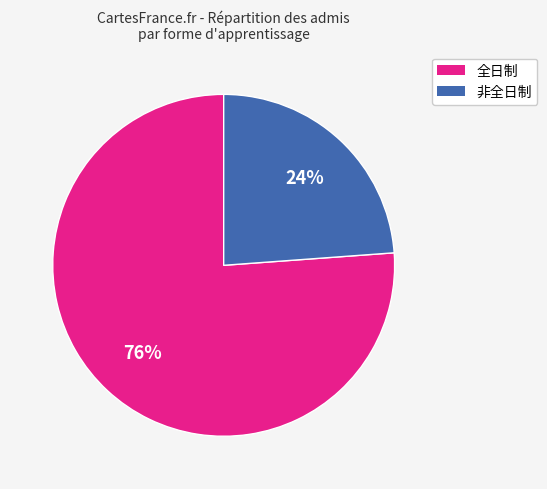

What is the majority slice?

全日制